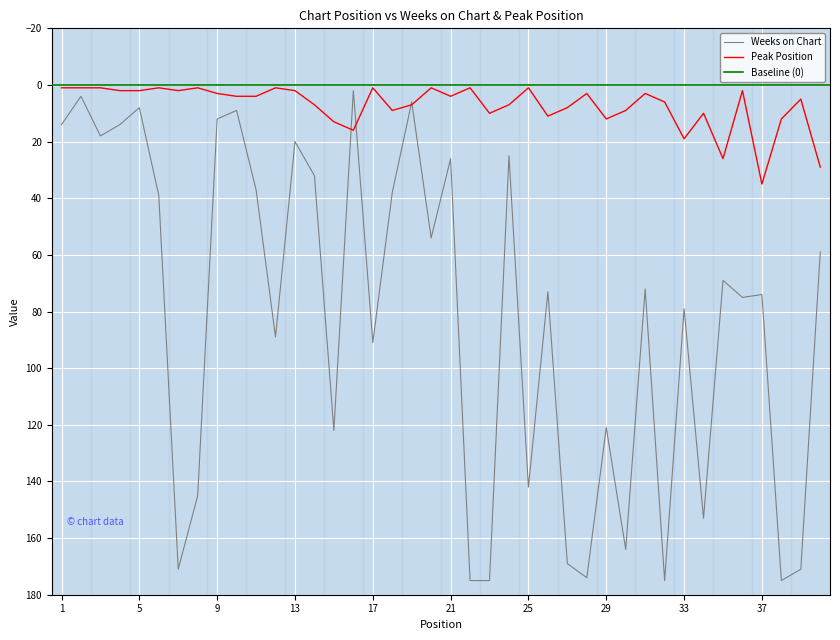

How many data points does each series have?

40